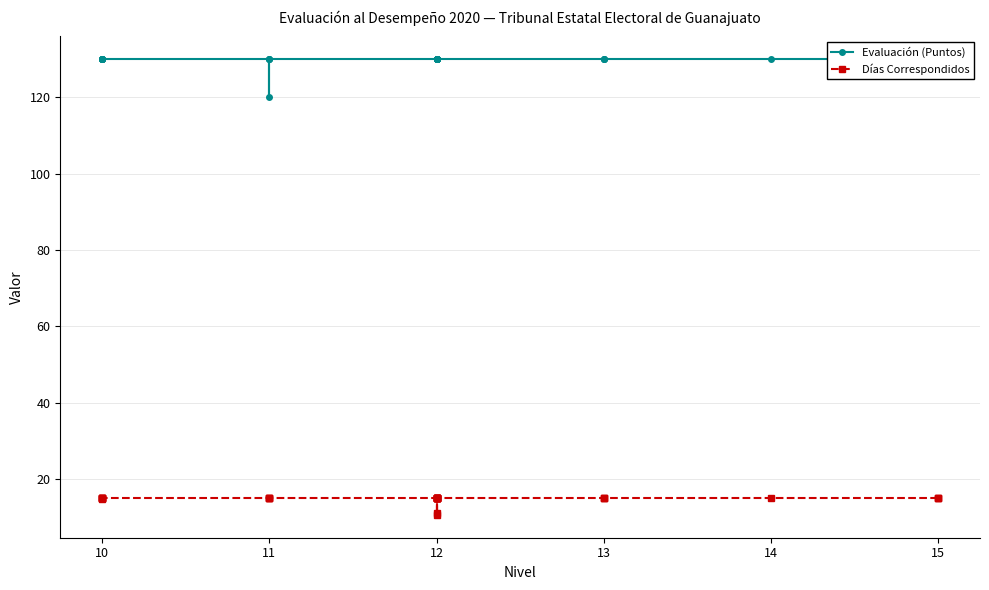

List the series in order of their peak value, highest first.

Evaluación (Puntos), Días Correspondidos